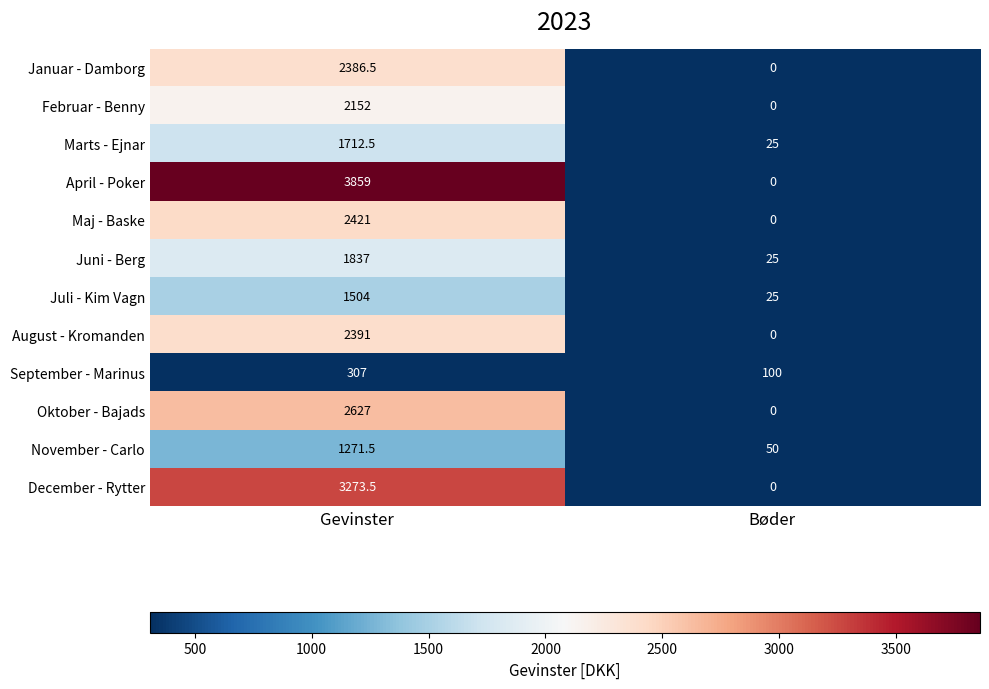

What is the maximum value shown in the chart?

3859.0